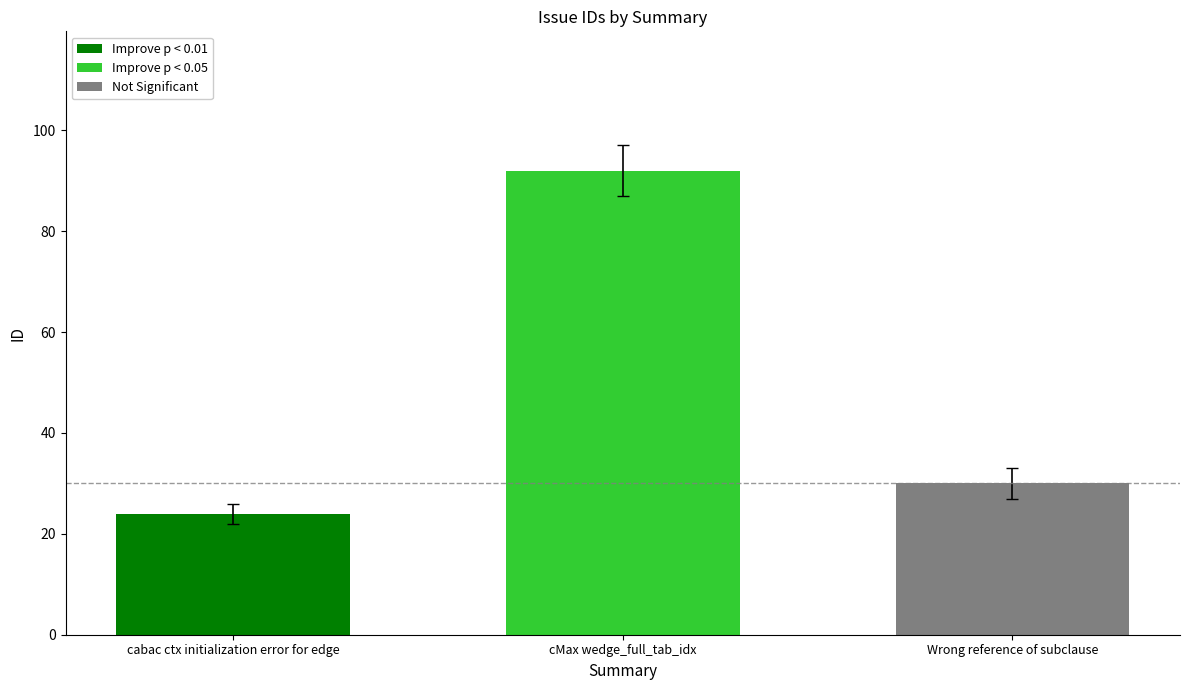

What is the label of the 1st bar from the right?

Wrong reference of subclause